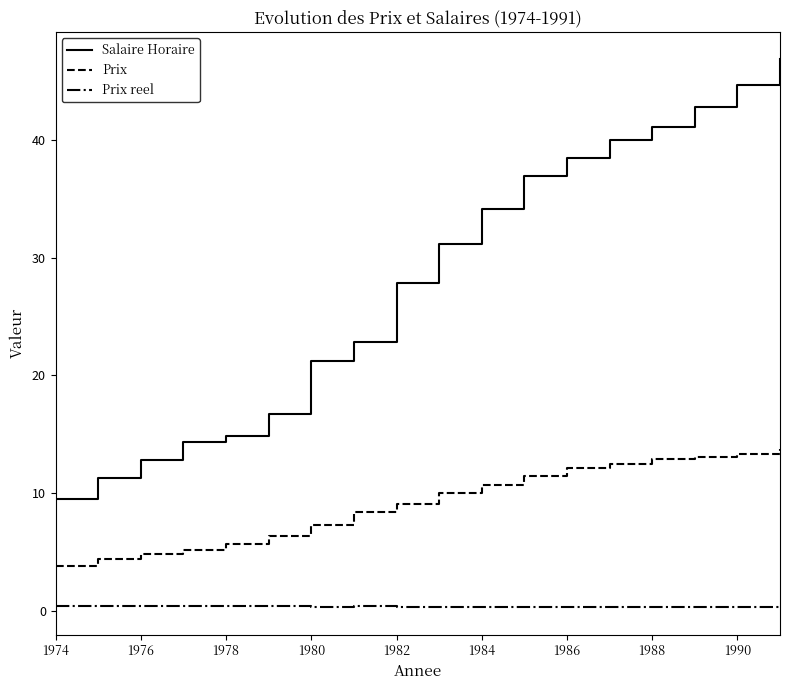

Which series has the largest range (max minus min)?

Salaire Horaire